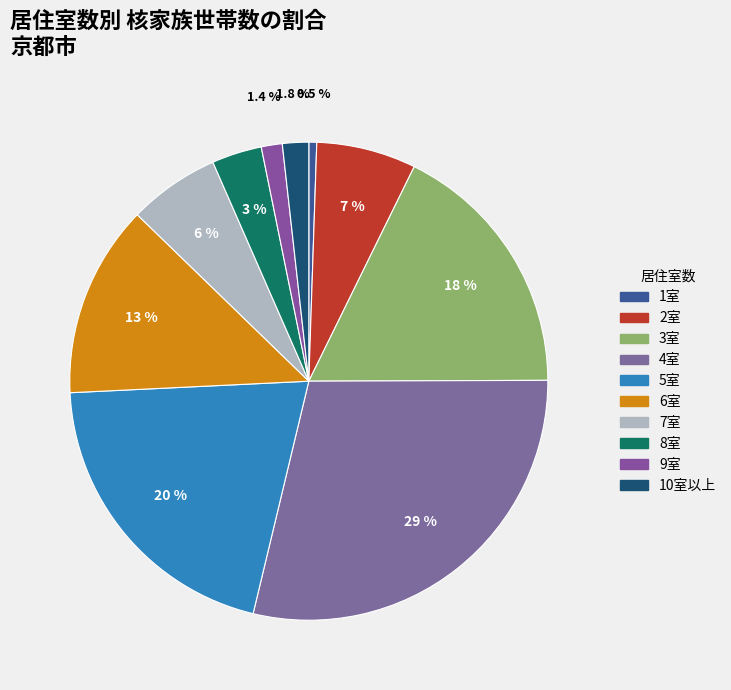

Approximately how many times larger is the value at 7室 compared to 10室以上?

3.5